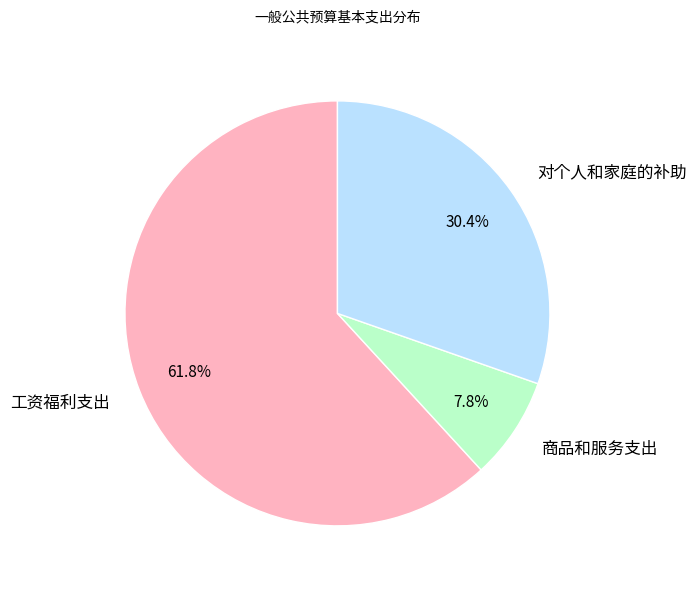

Which slice represents more than half of the pie?

工资福利支出